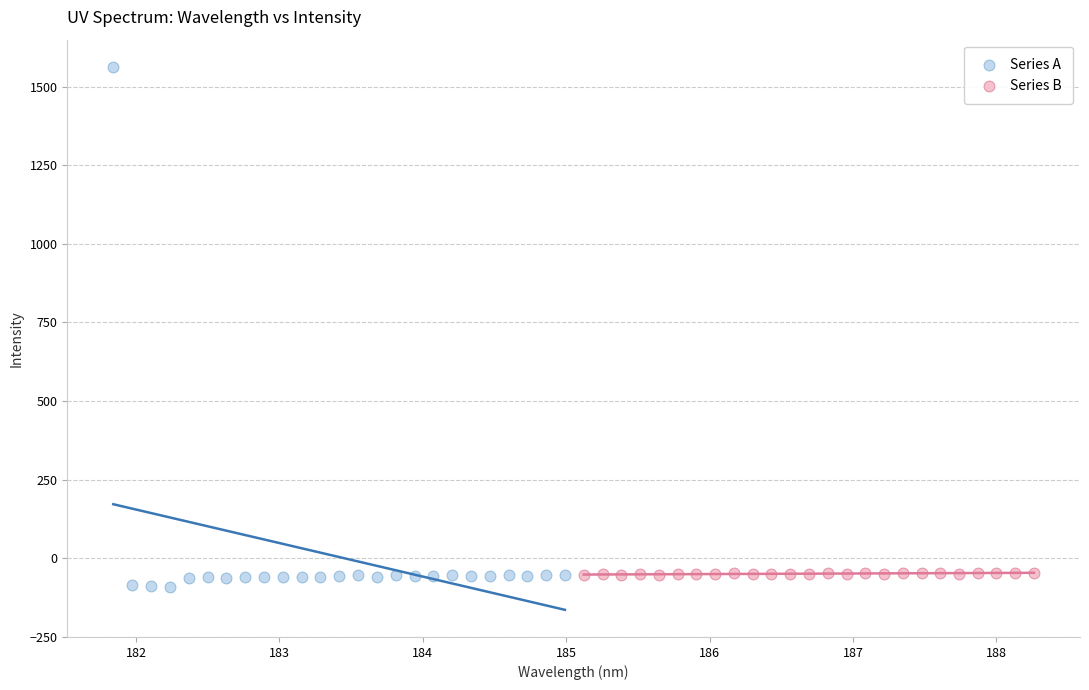

Which series has the widest spread of Y values?

Series A